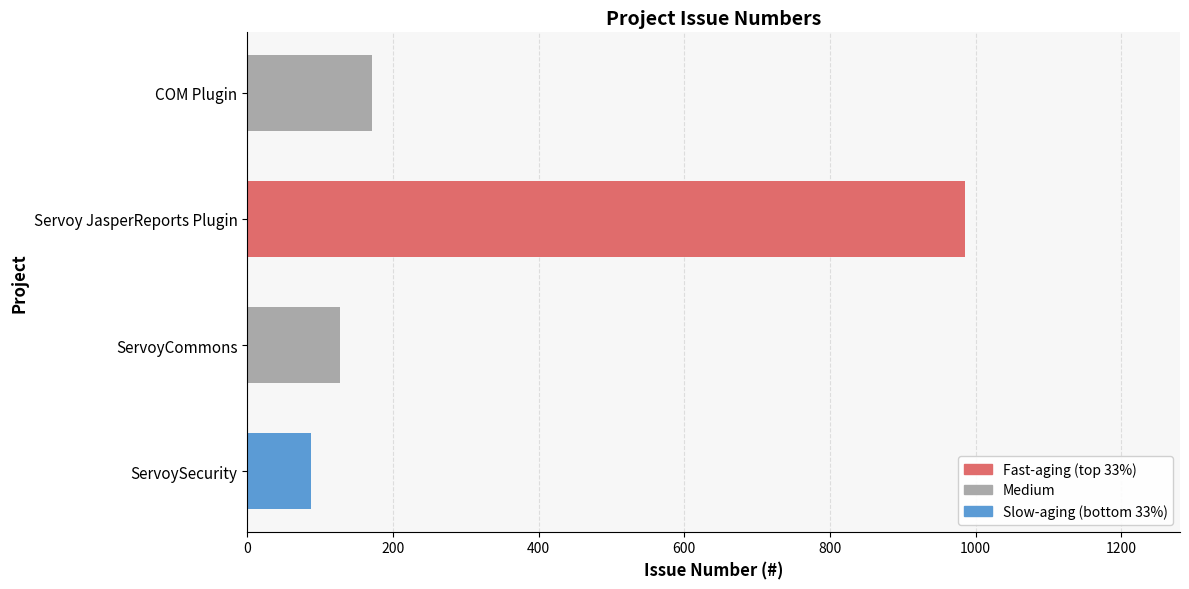

At which category does the chart reach its peak across all series?

Servoy JasperReports Plugin